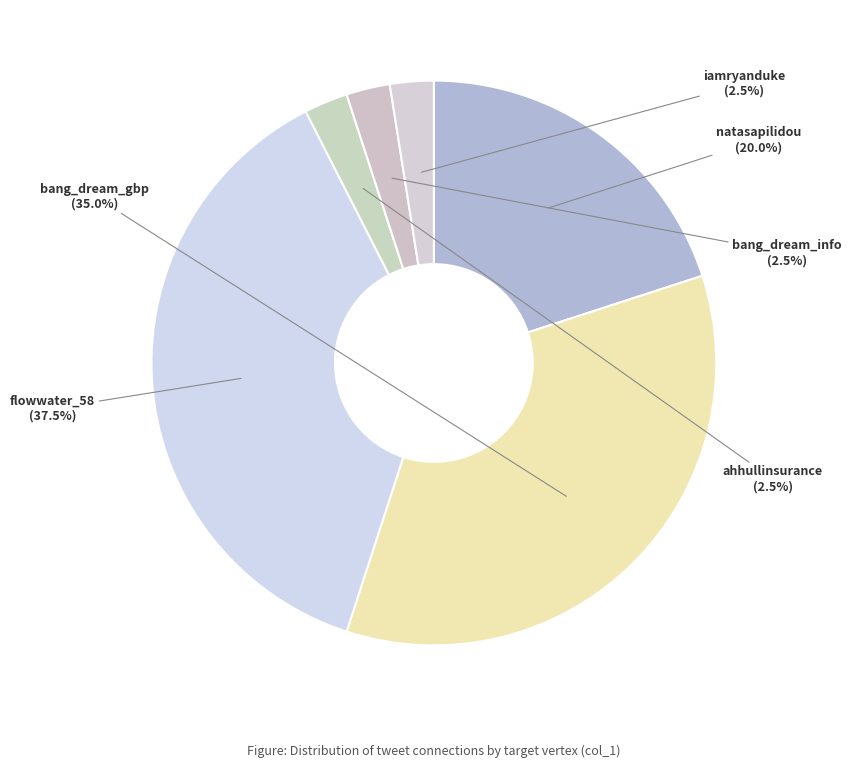

What portion of the pie excludes bang_dream_gbp?

65.0%